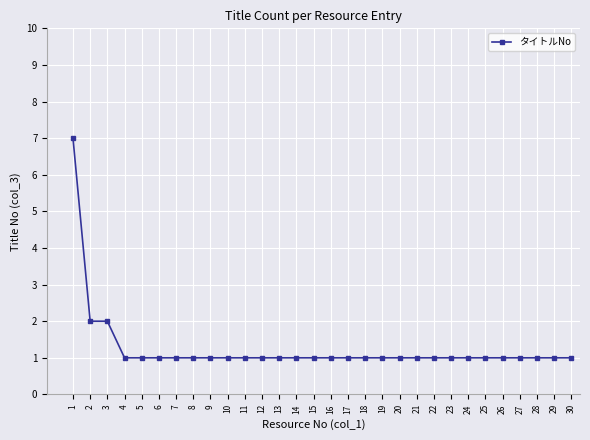

What is the value of the 12th point from the left?

1